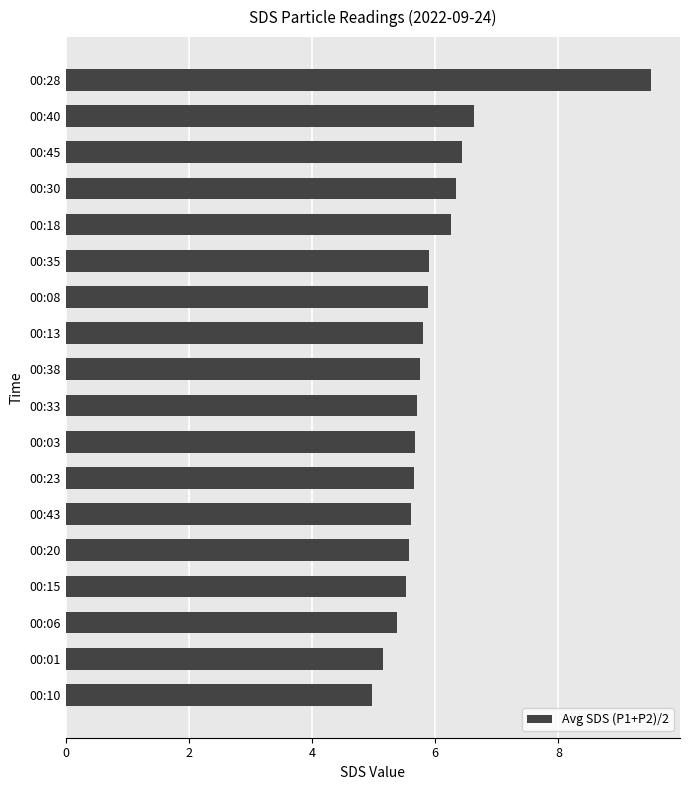

What is the sum of the values at 00:30 and 00:35?

12.2